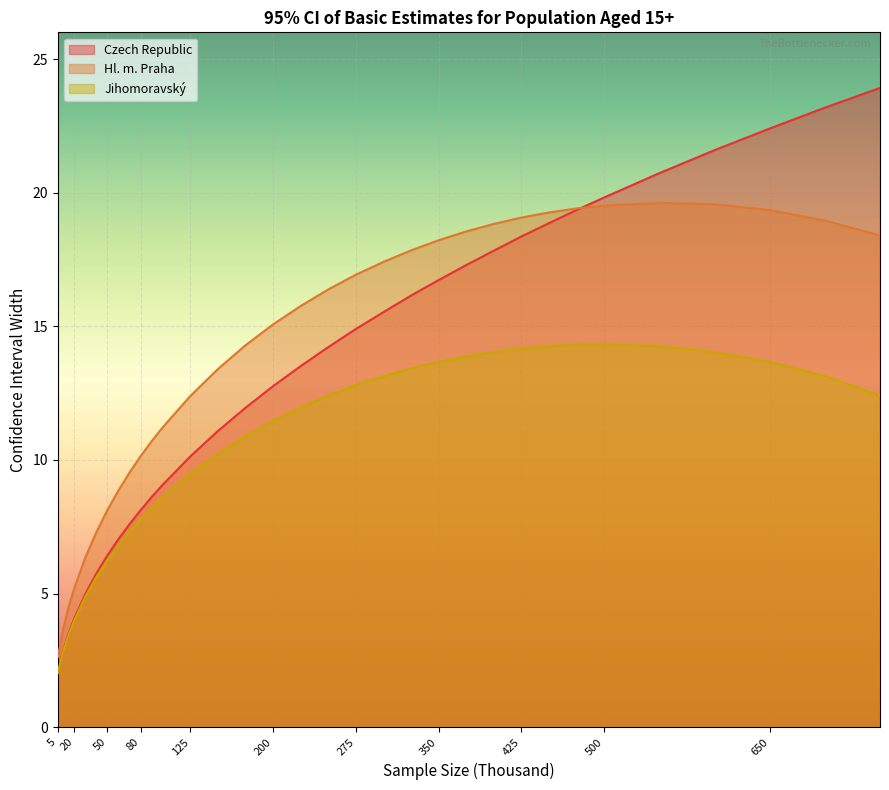

True or false: Jihomoravský and Czech Republic intersect in this chart.

False